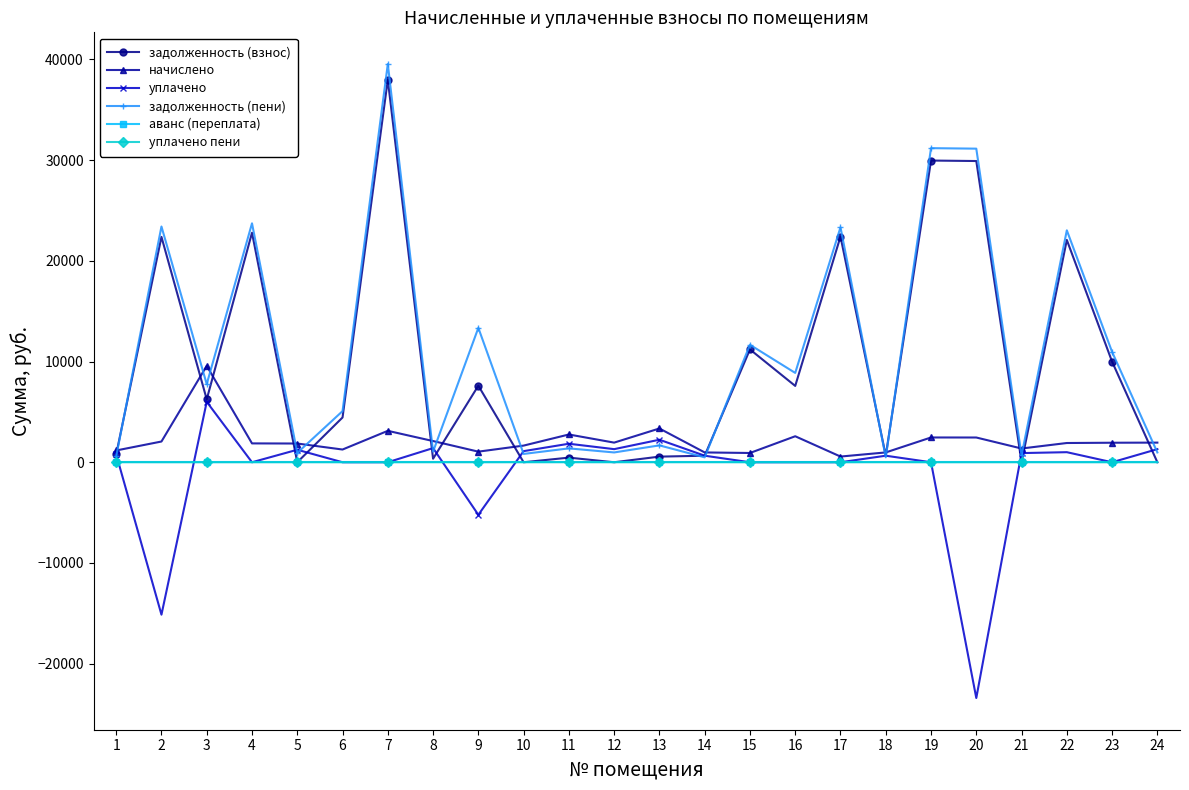

Where is уплачено nearest to the value -8705?

9